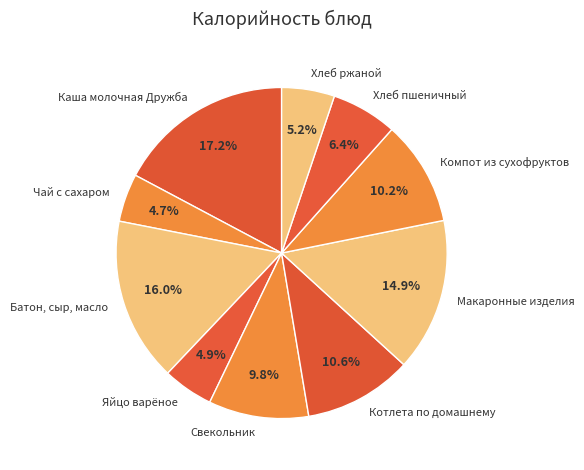

Count the number of slices in the pie.

10